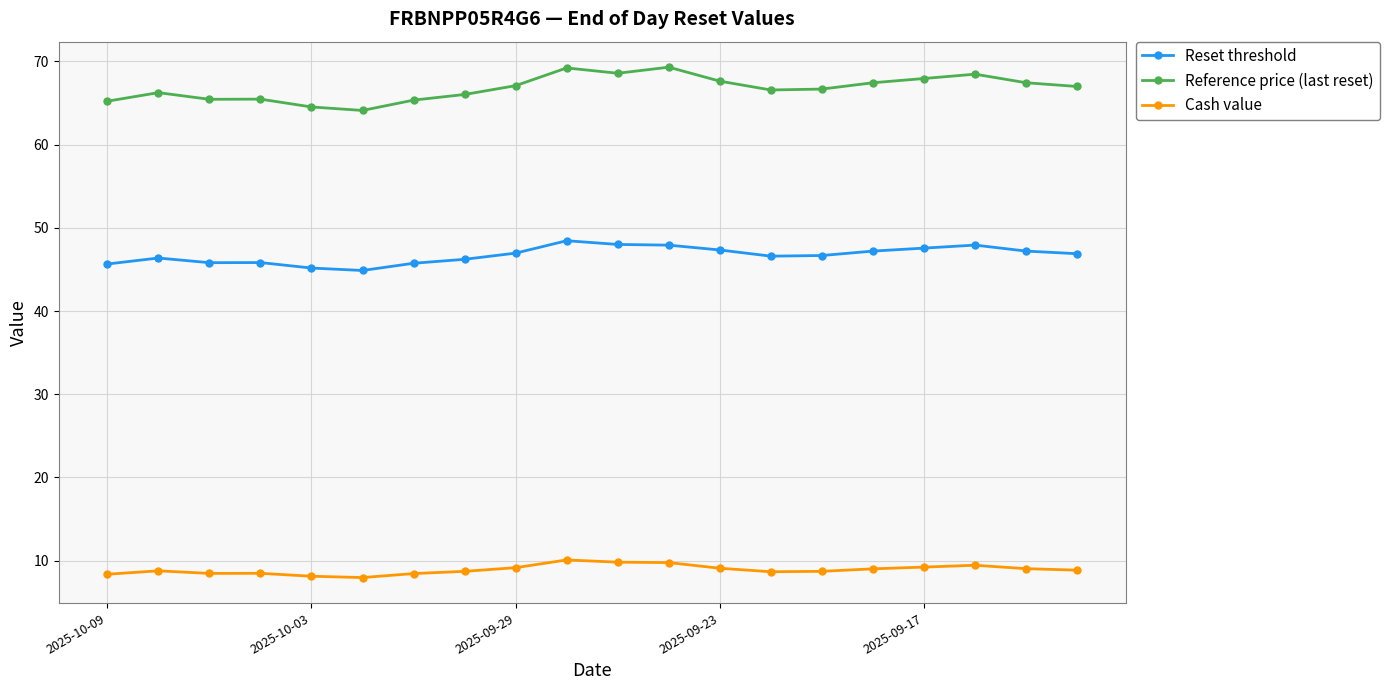

Which series has the largest range (max minus min)?

Reference price (last reset)